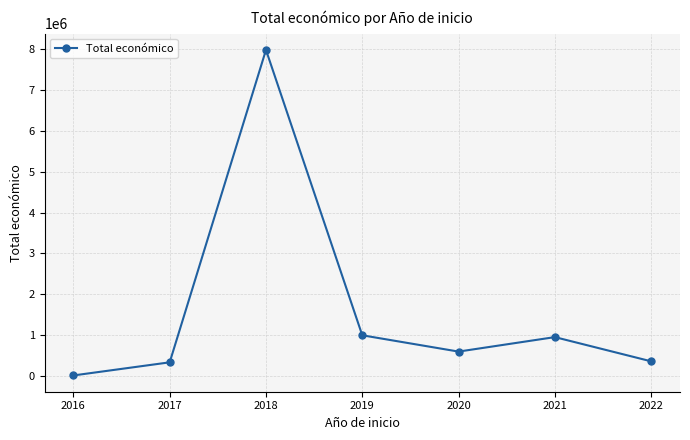

What is the maximum value shown in the chart?

7986698